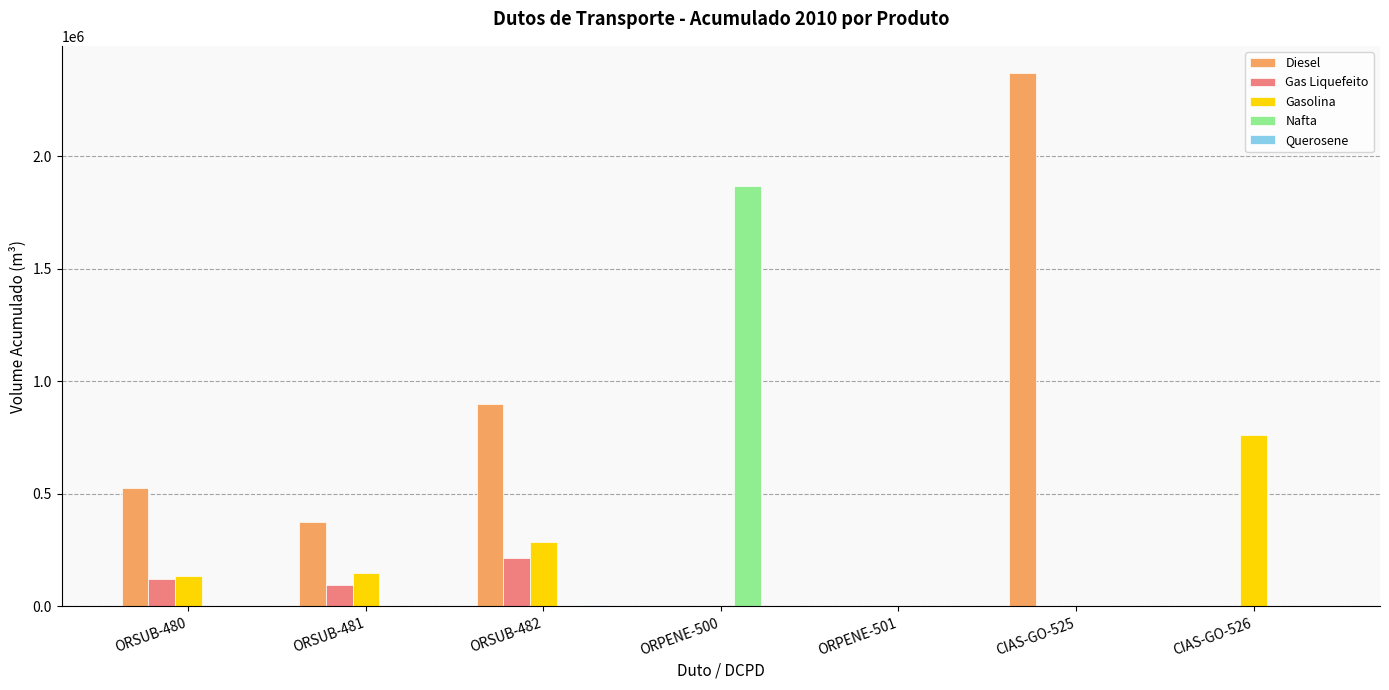

Which series changed the most between ORSUB-481 and CIAS-GO-525?

Diesel